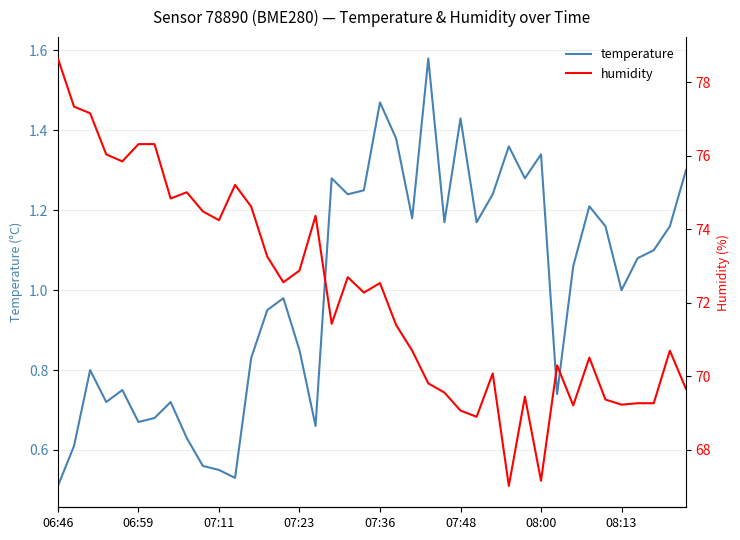

List the series in order of their overall mean, highest first.

humidity, temperature